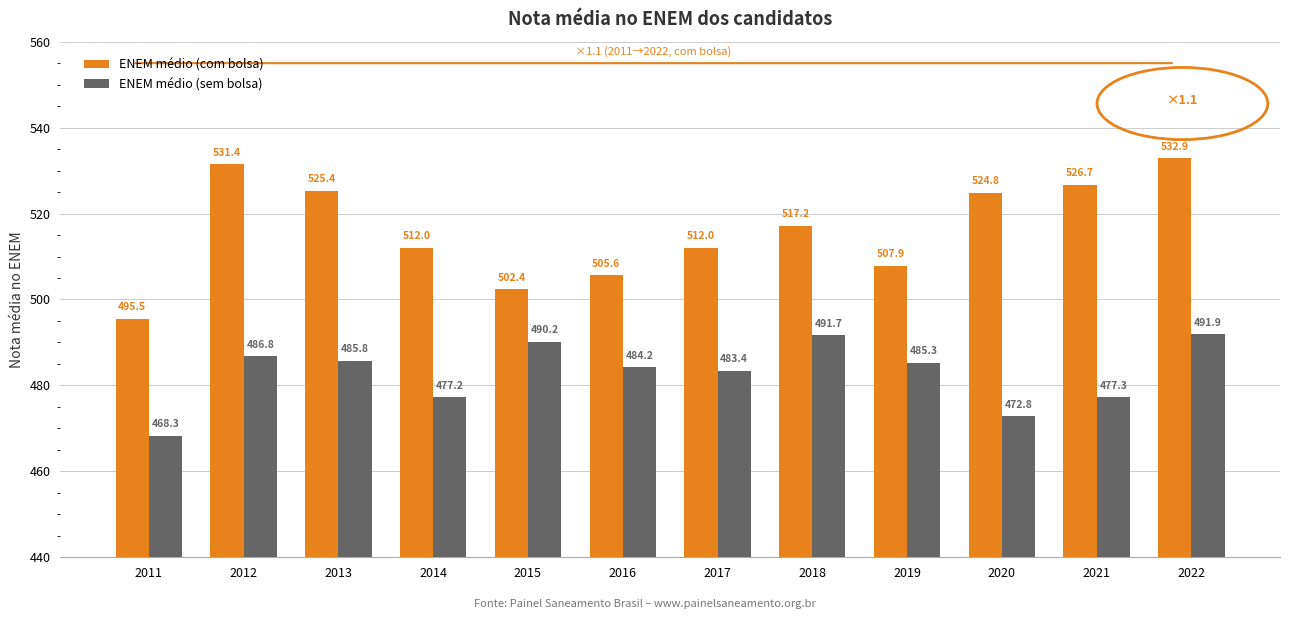

Which series changed the most between 2011 and 2021?

ENEM médio (com bolsa)